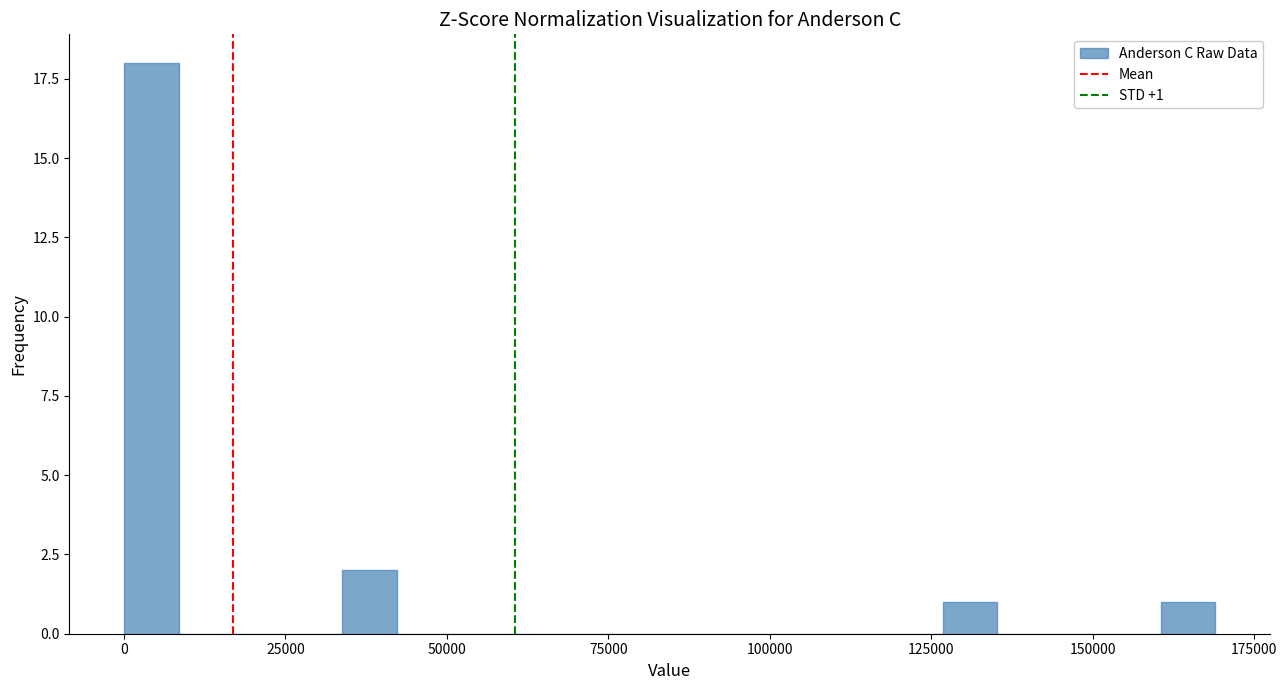

Around what value on the x-axis is the tallest bar? Give the approximate position of its centre, as read against the axis.

5000